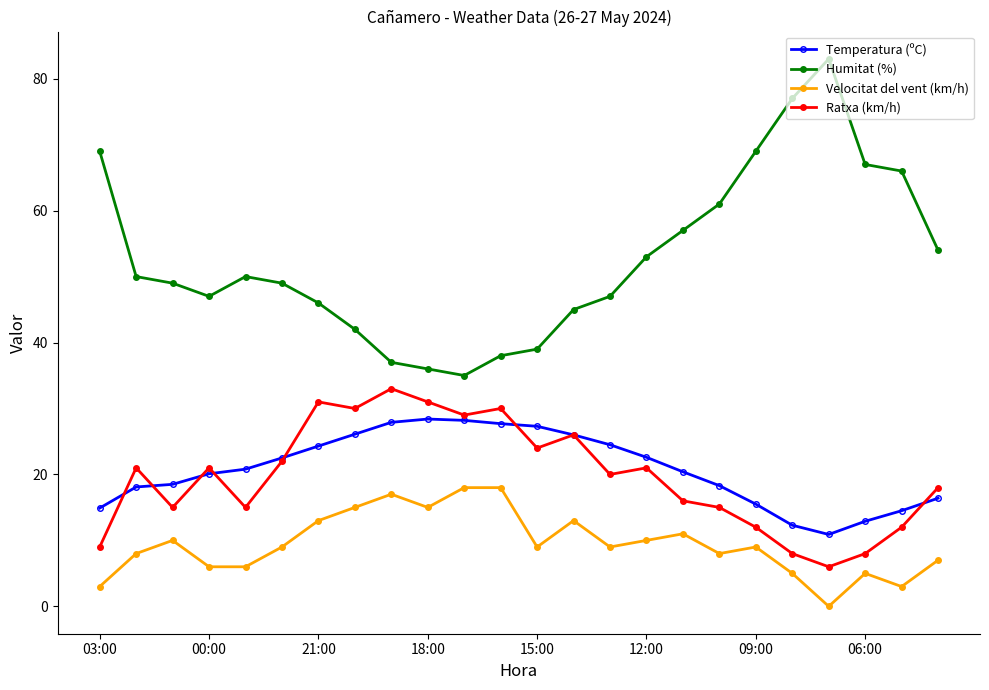

What is the value of the Velocitat del vent (km/h) point at the 5th from the left?

6.0